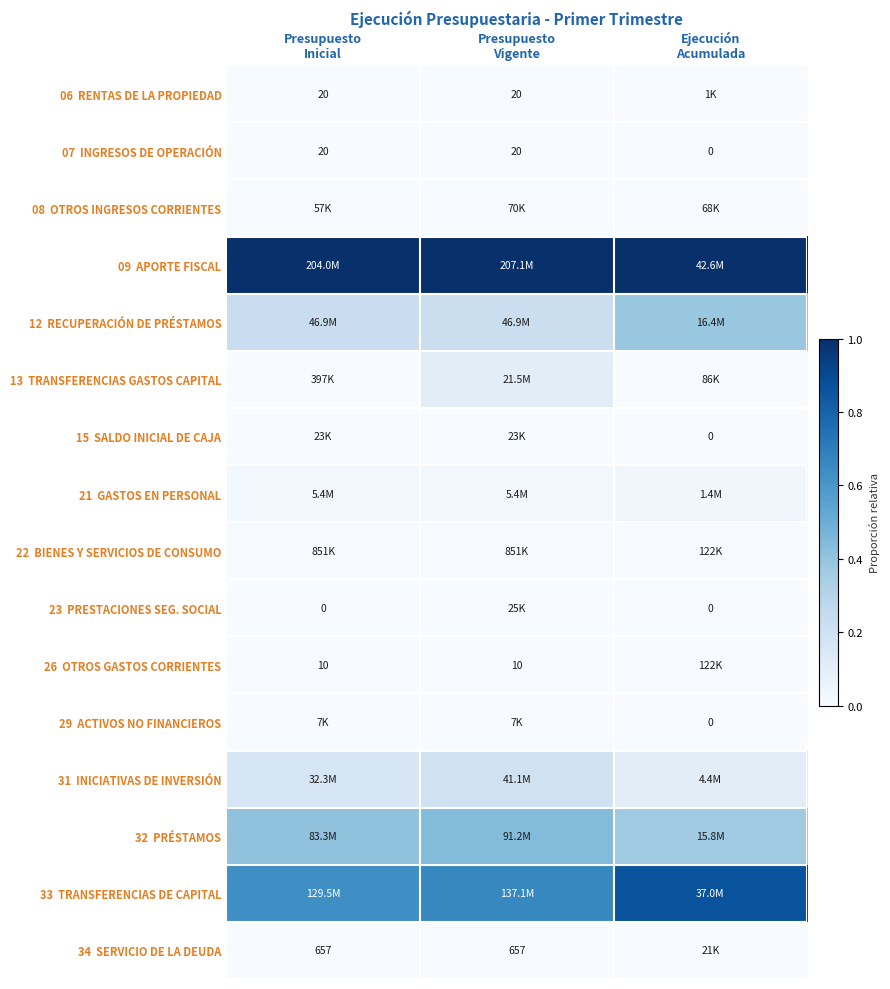

Which has a higher value, Presupuesto
Vigente or Presupuesto
Inicial?

Presupuesto
Inicial